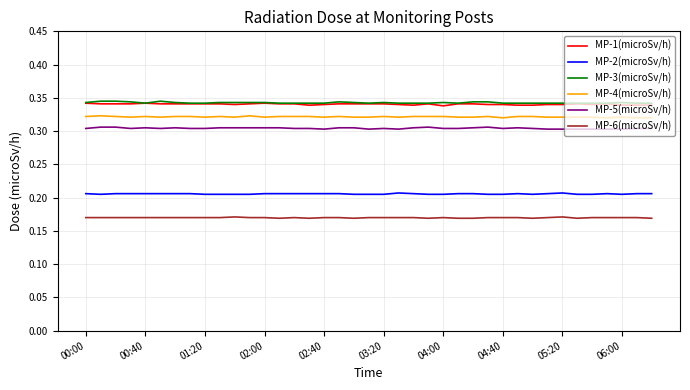

True or false: MP-1(microSv/h) and MP-5(microSv/h) intersect in this chart.

False